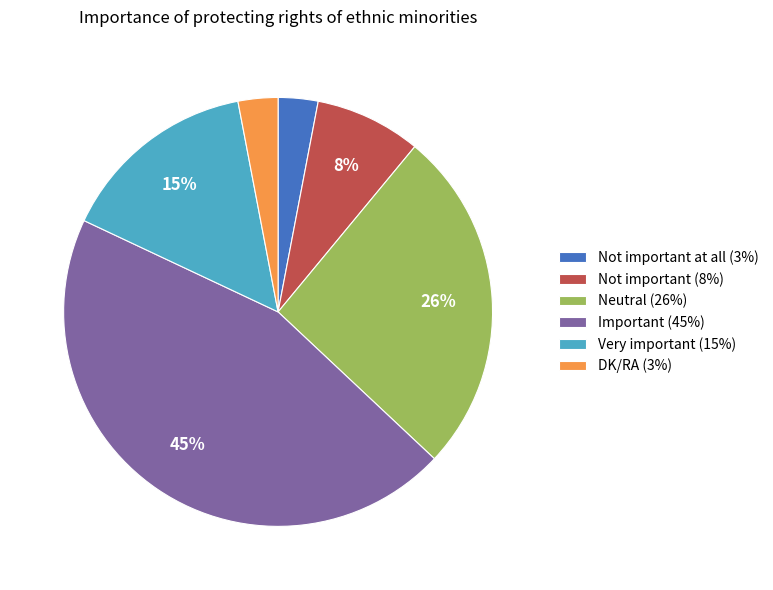

True or false: Not important (8%) accounts for 1% of the total.

False